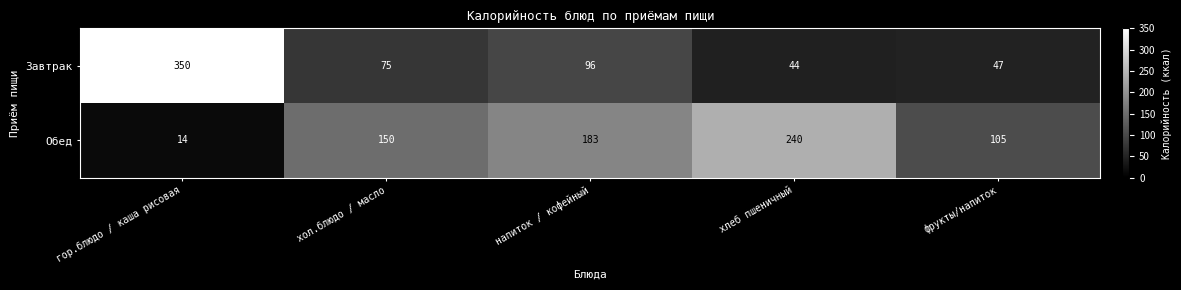

What is the maximum value for Обед?

240